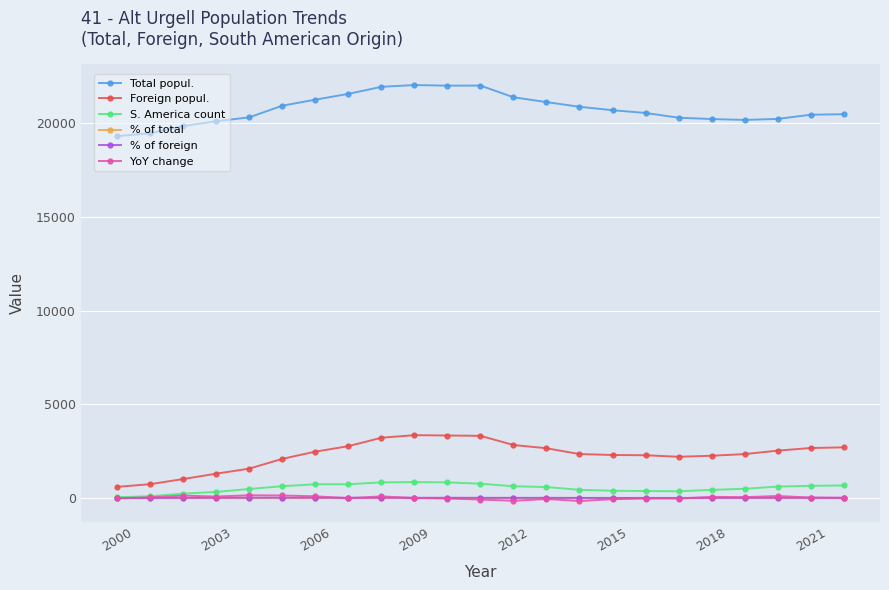

What is the difference between the maximum and minimum values in the % of total series?

3.6